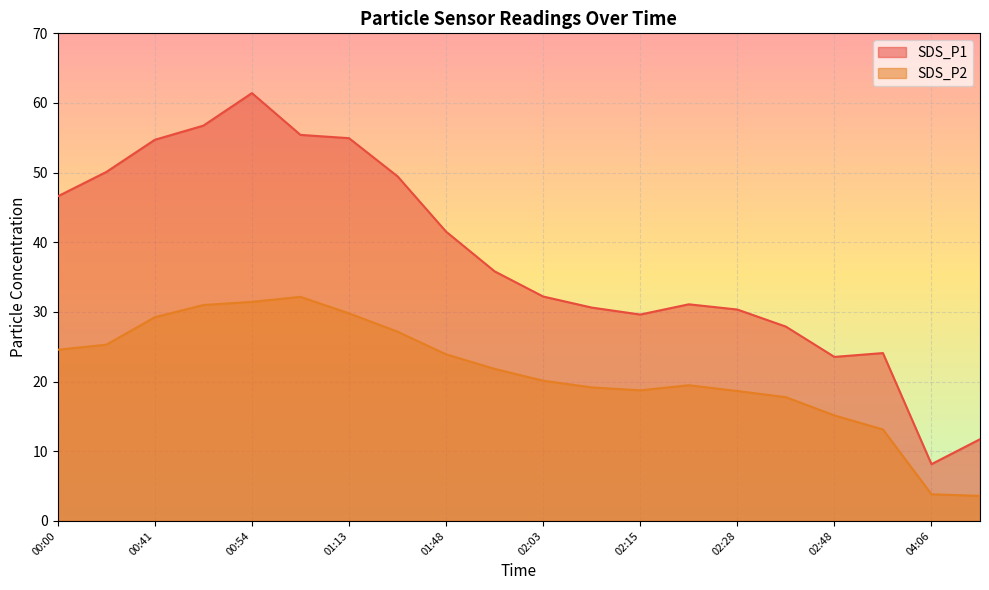

At which category does SDS_P1 reach its first local valley?

02:15